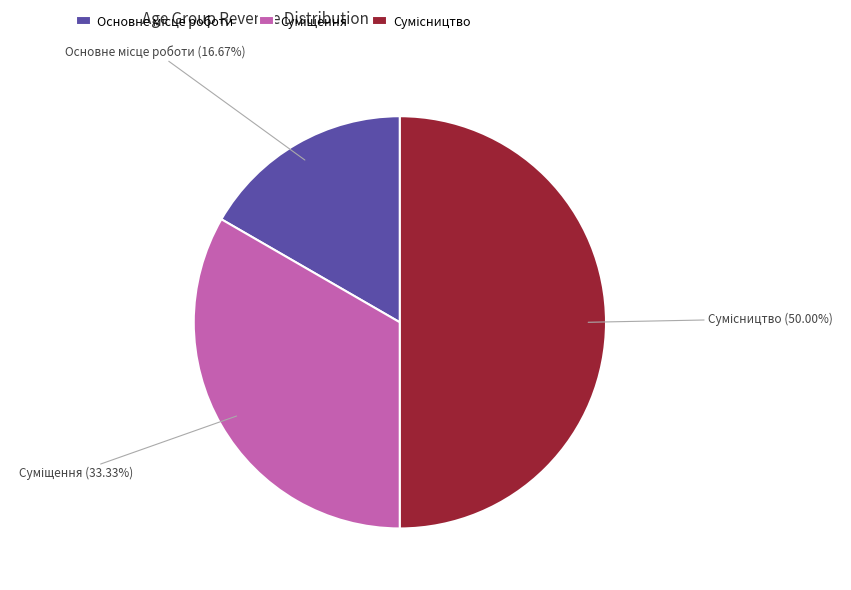

Which category has the biggest portion of the pie?

Сумісництво